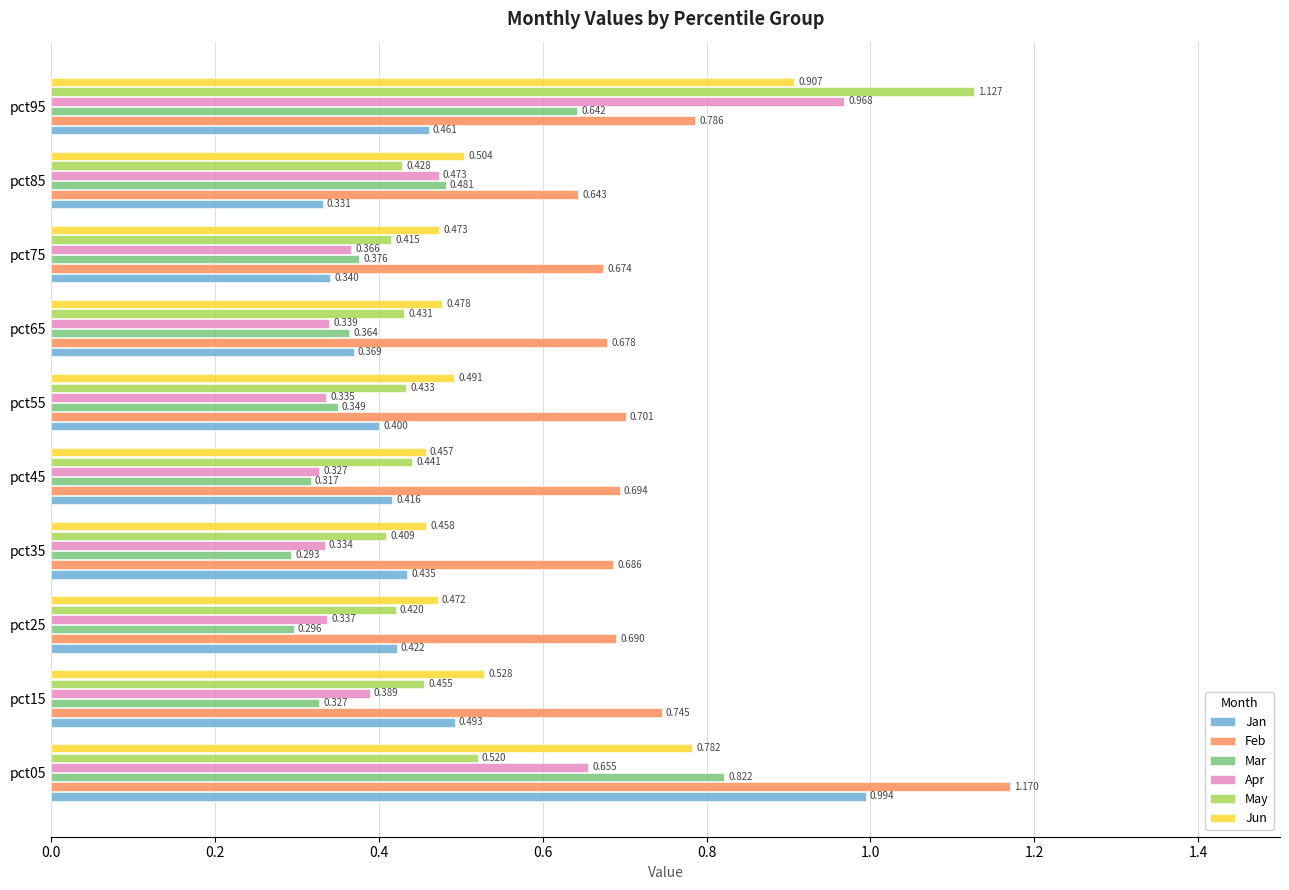

Is the value of Jan at pct95 greater than the value of Mar at pct55?

Yes